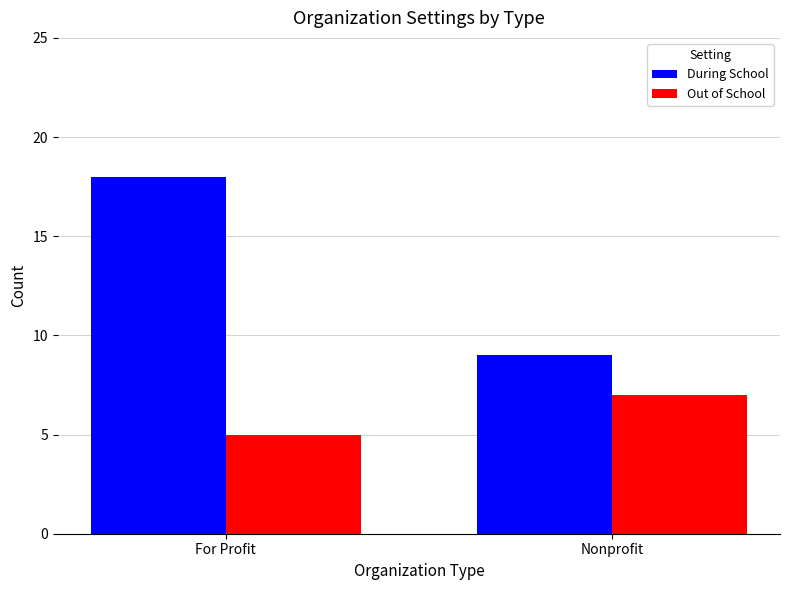

Rank the series by their average value, from highest to lowest.

During School, Out of School